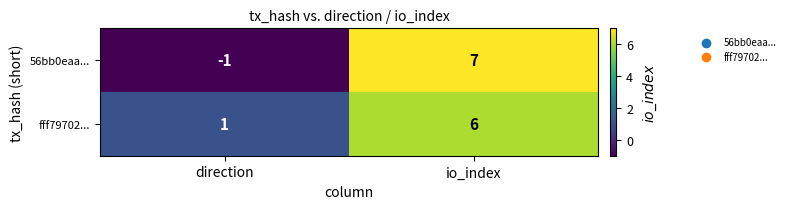

Which series has the largest total across all categories?

fff79702...